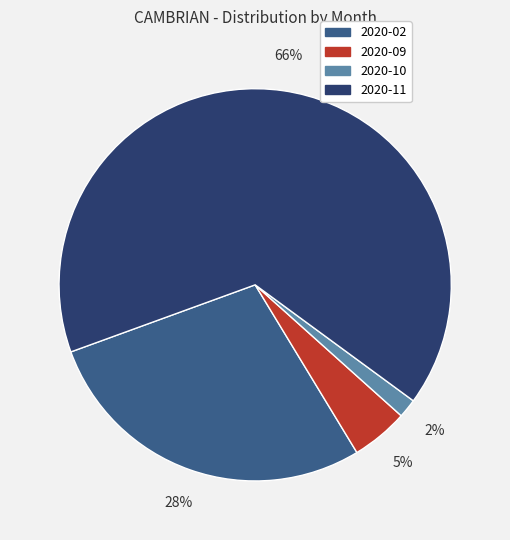

To the nearest percent, what percentage of the pie is 2020-02?

28%